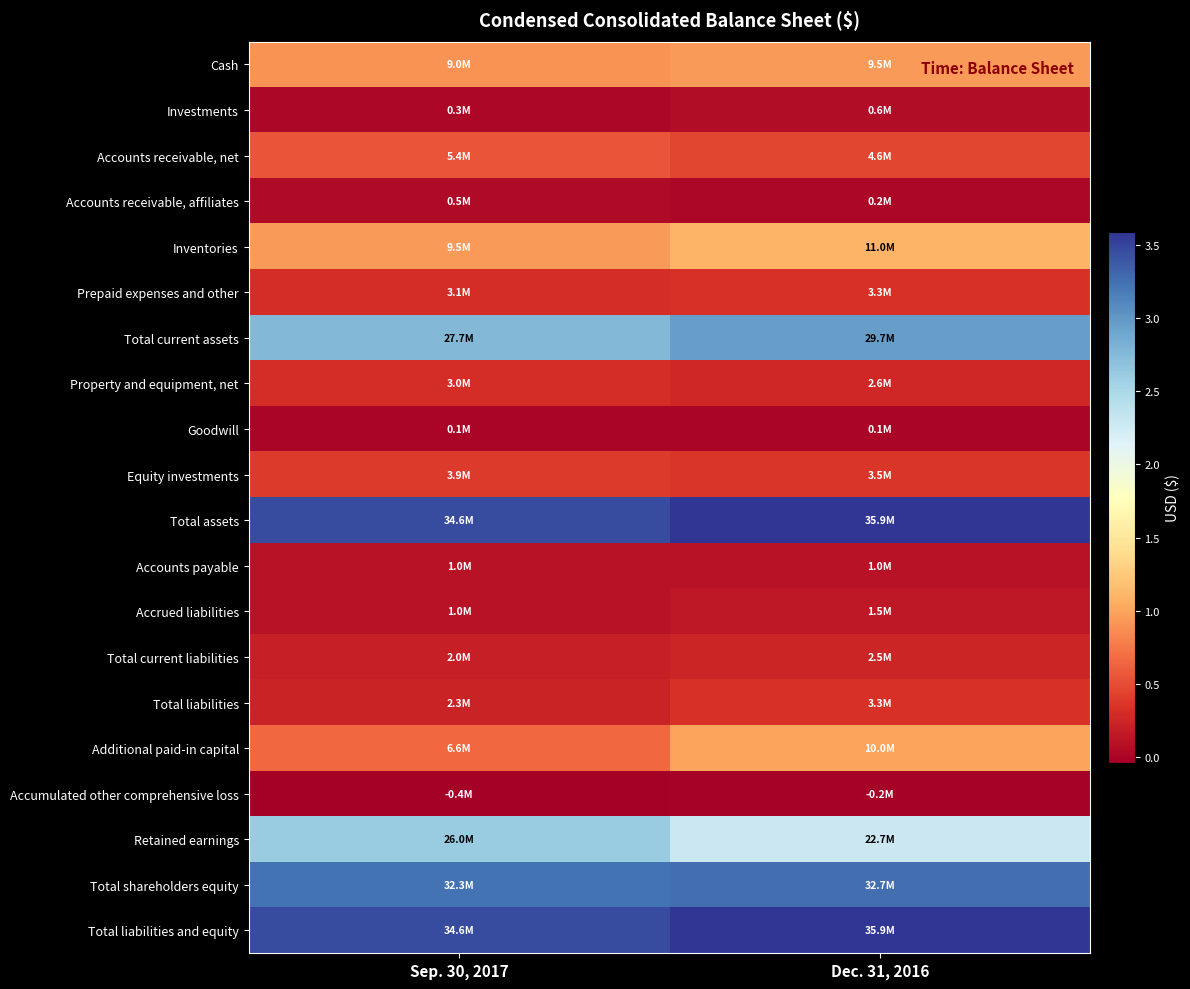

Rank the series by their maximum value, from highest to lowest.

Total assets, Total liabilities and equity, Total shareholders equity, Total current assets, Retained earnings, Inventories, Additional paid-in capital, Cash, Accounts receivable, net, Equity investments, Prepaid expenses and other, Total liabilities, Property and equipment, net, Total current liabilities, Accrued liabilities, Accounts payable, Investments, Accounts receivable, affiliates, Goodwill, Accumulated other comprehensive loss